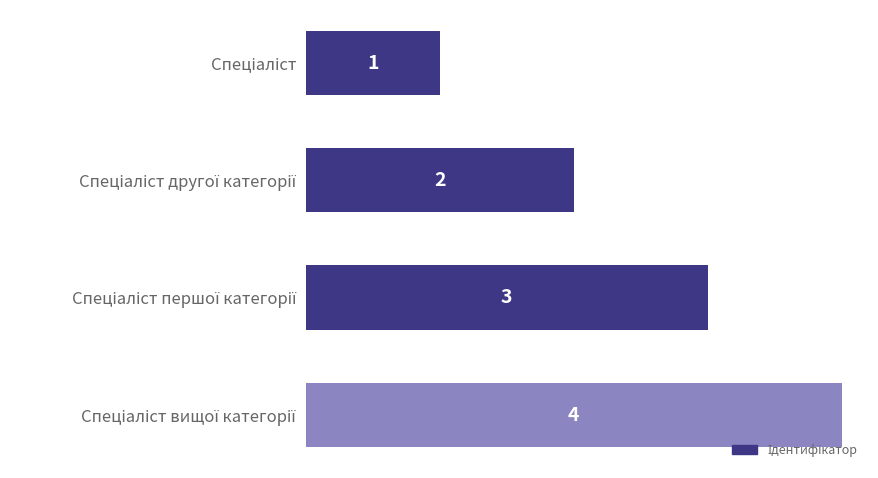

Are the bars horizontal?

Yes